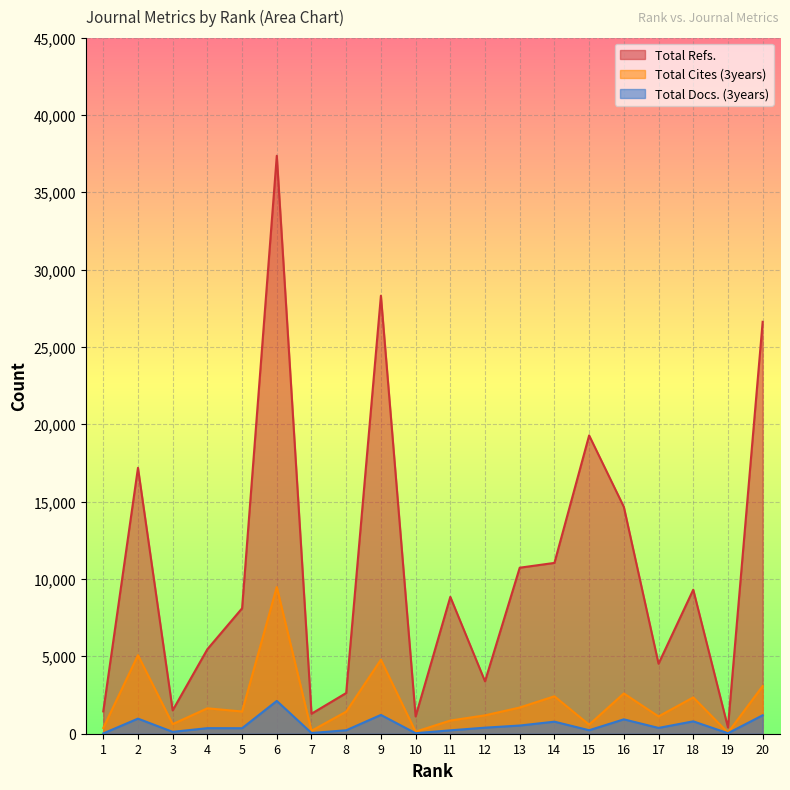

How many lines are shown in the chart?

3